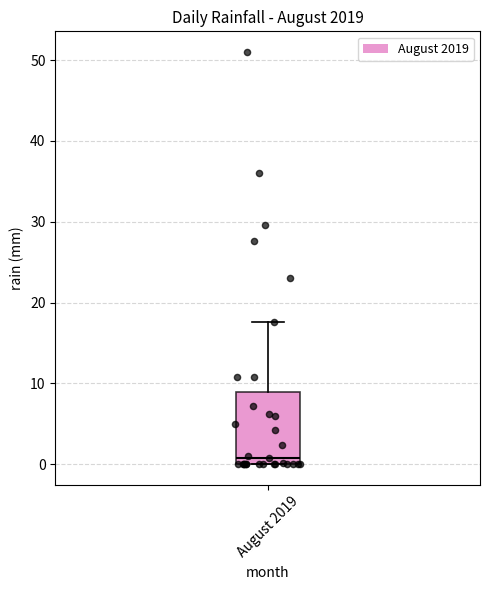

Read this box plot against the y-axis: the position of the median line, the range covered by the box, and the ends of both whiskers. The values are not printed on the chart, so give them approximately, as read against the axis.

median 1, box 0 to 9, whiskers 0 to 18